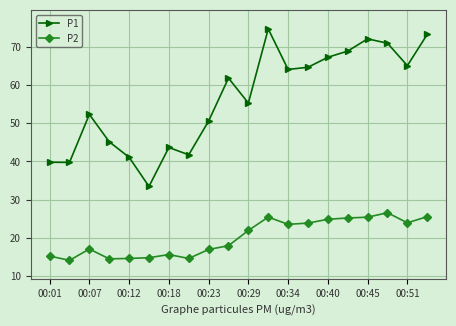

True or false: P1 has more than 2 points higher than both neighbors.

True